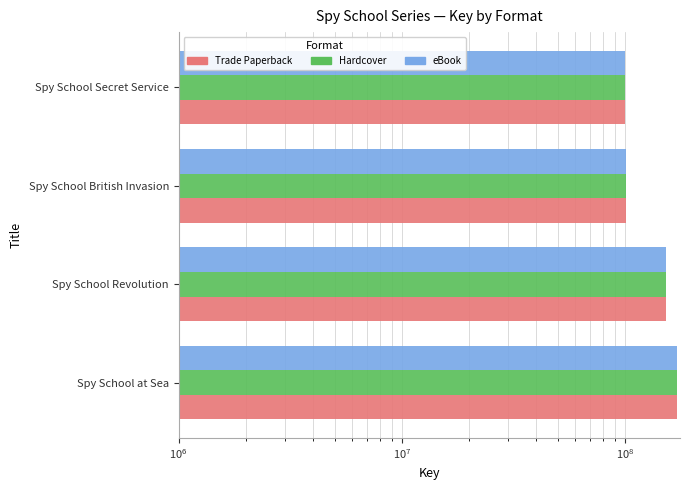

The Hardcover series shows 21193757 at Spy School British Invasion. True or false?

False